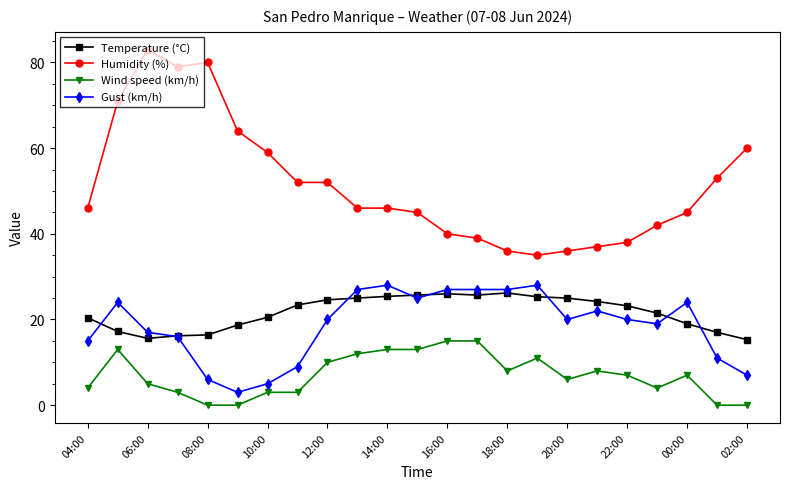

What is the value of the Wind speed (km/h) point at the 12th from the left?

13.0